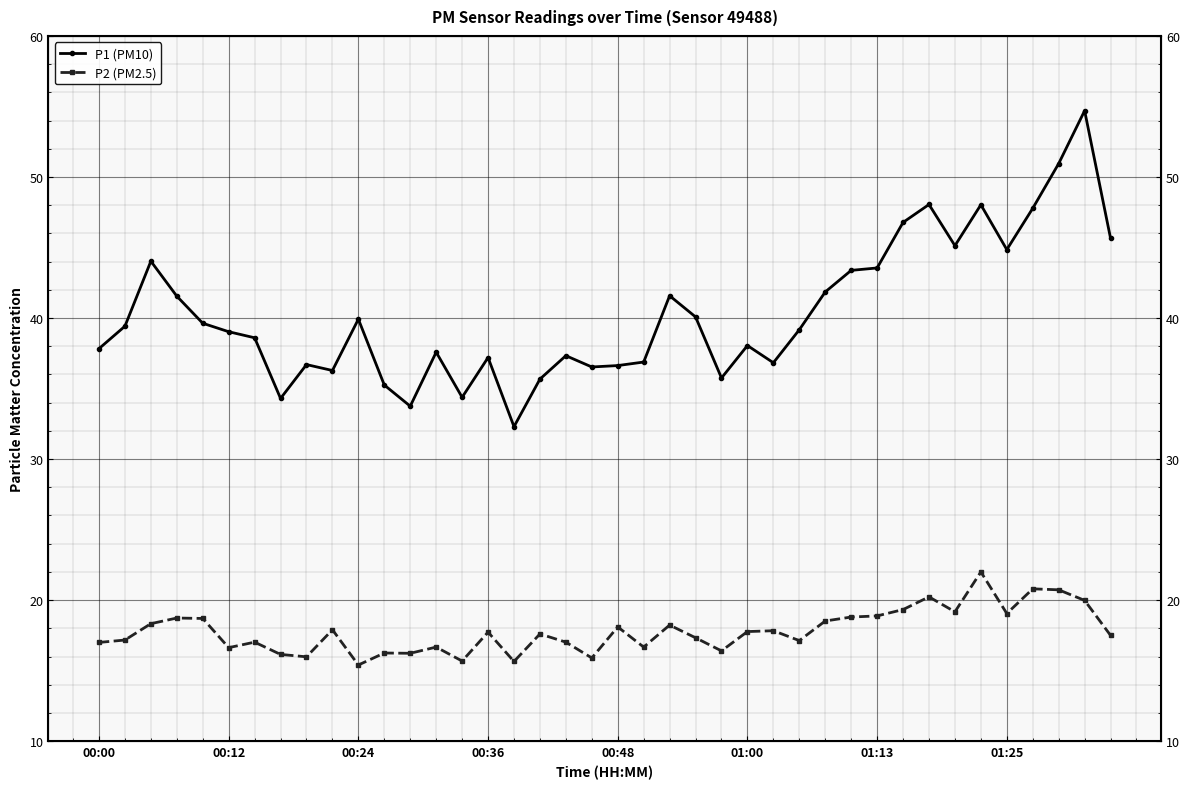

What is the total value across all series at 24?

52.1